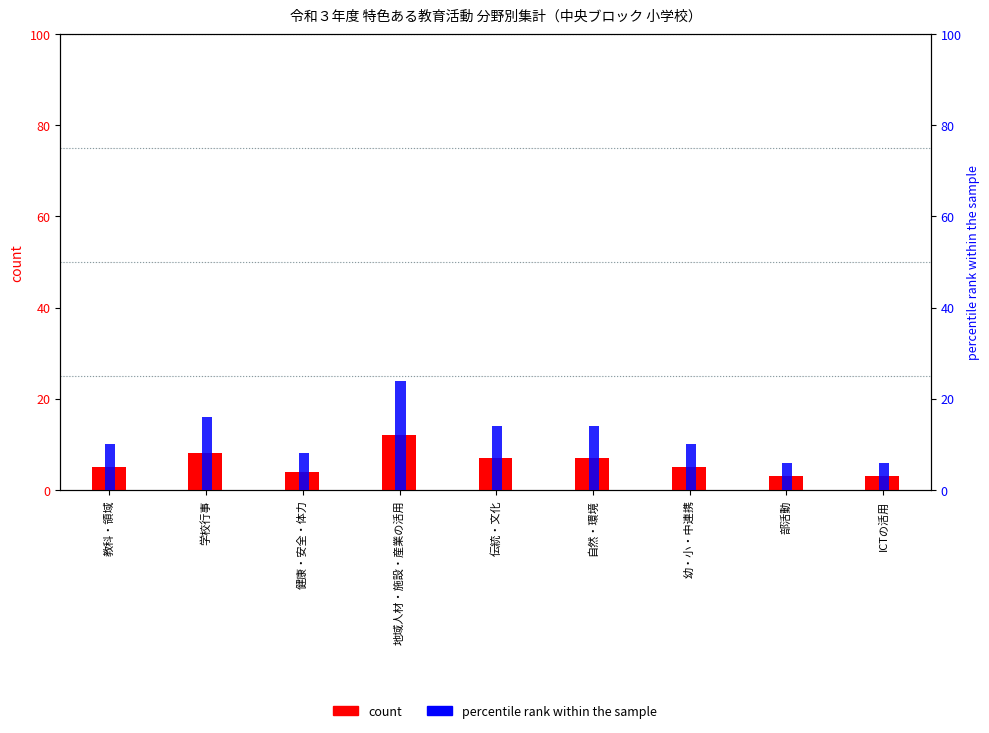

How many values in the percentile rank within the sample series are below 10?

3